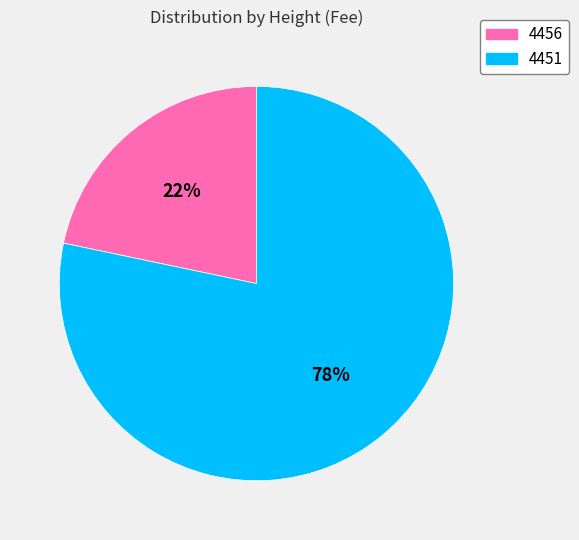

To the nearest percent, what is the average slice percentage?

50%